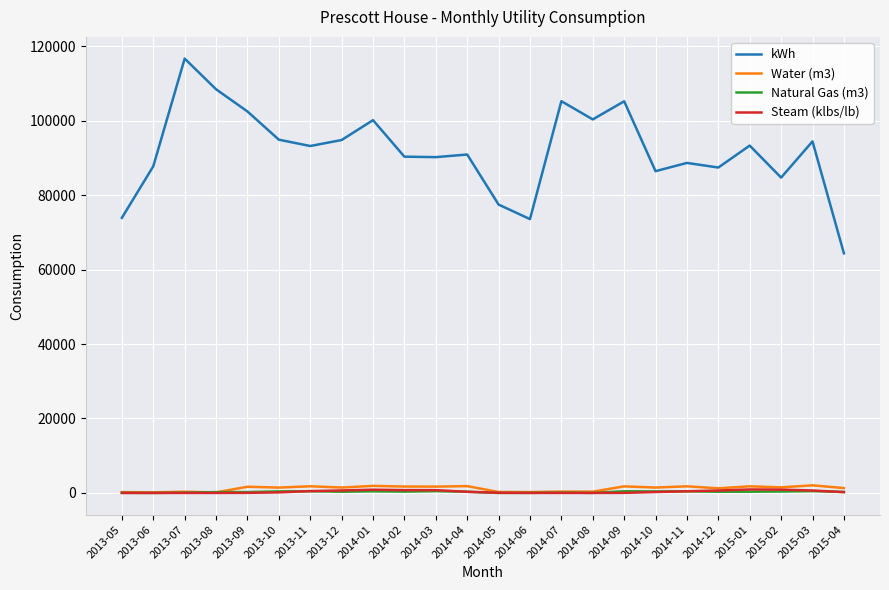

What is the highest value of the Water (m3) series?

2045